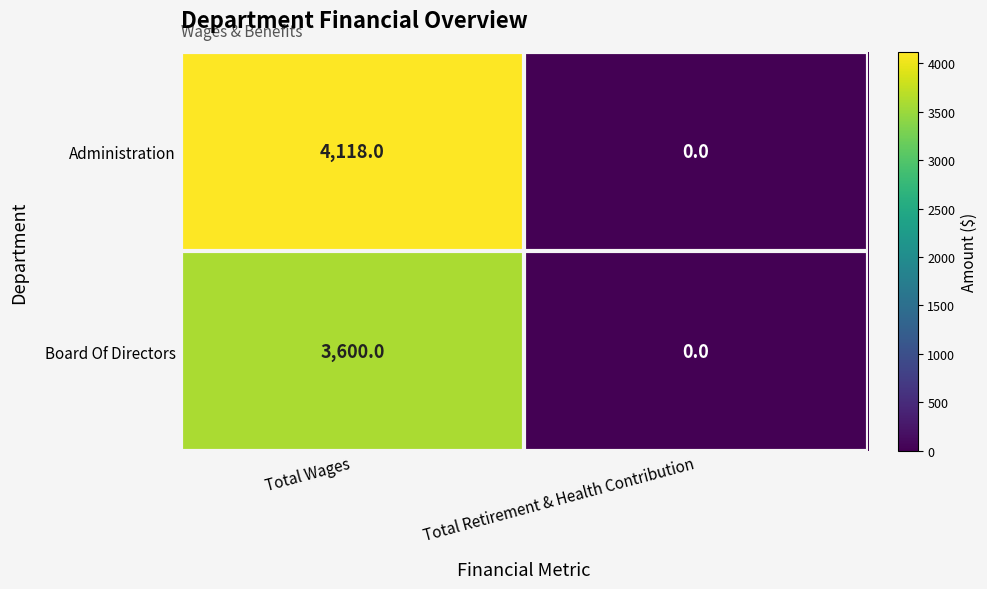

Between Total Wages and Total Retirement & Health Contribution, which series saw the biggest shift?

Administration